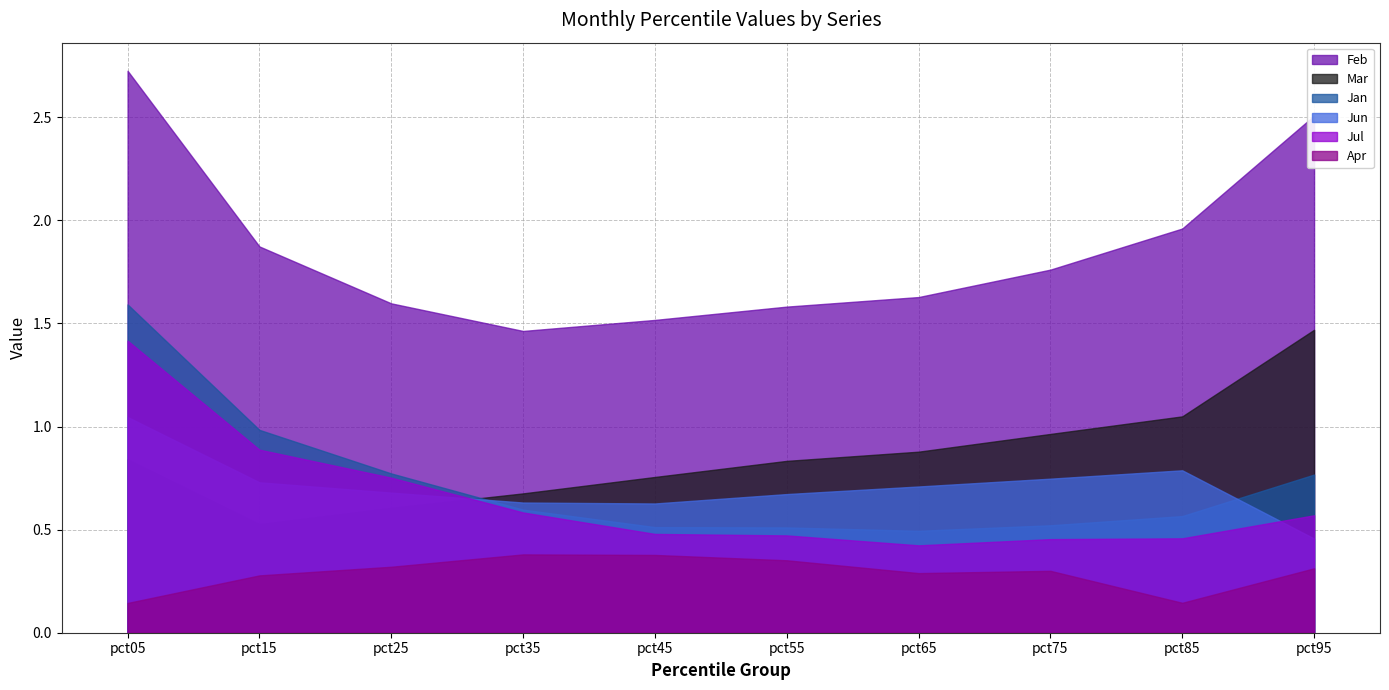

What is the value of the Apr point at the 7th from the left?

0.3